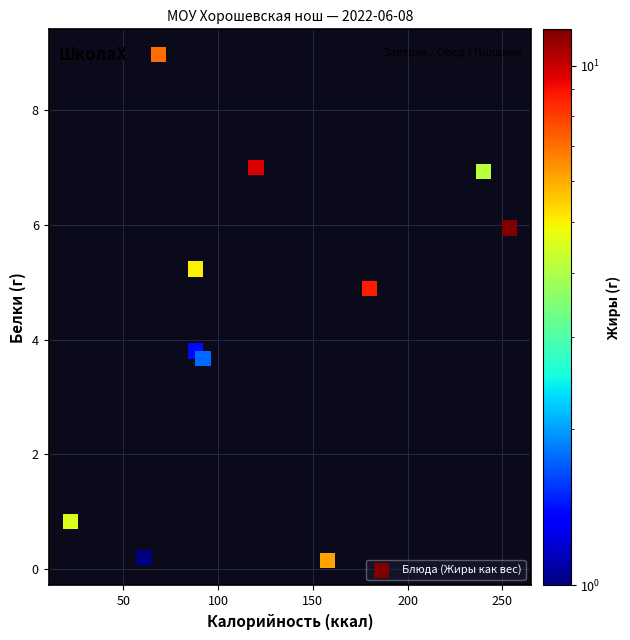

What is the range of X values (max minus min)?

231.7